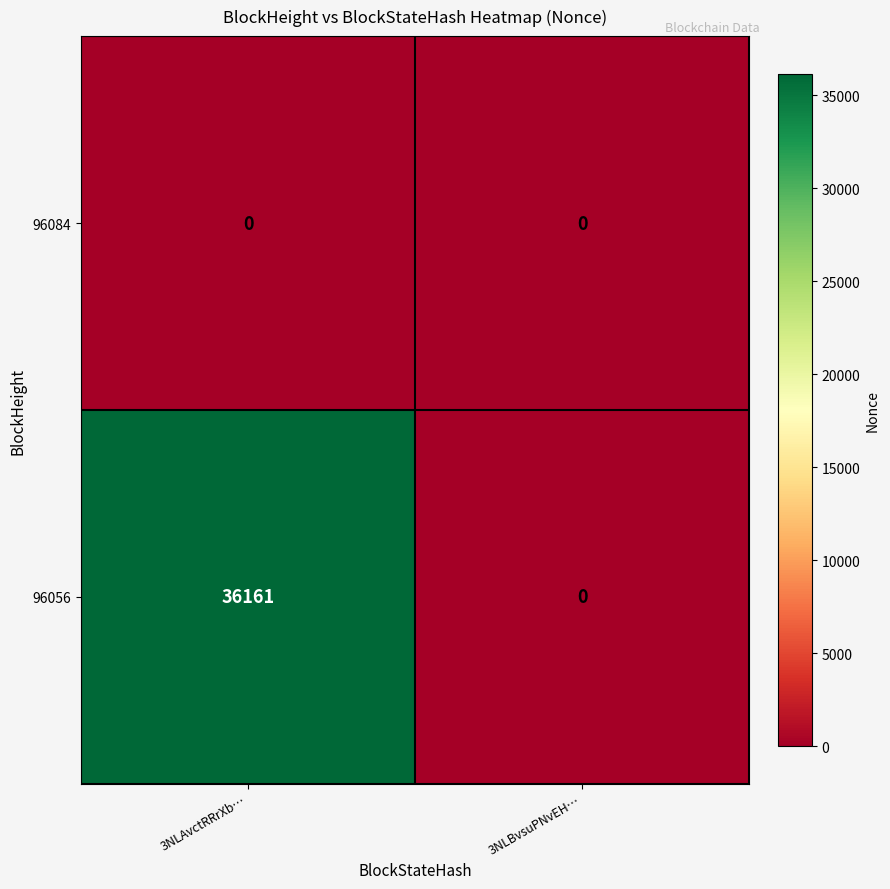

List the labels in order of 96056 value, smallest first.

3NLBvsuPNvEH…, 3NLAvctRRrXb…